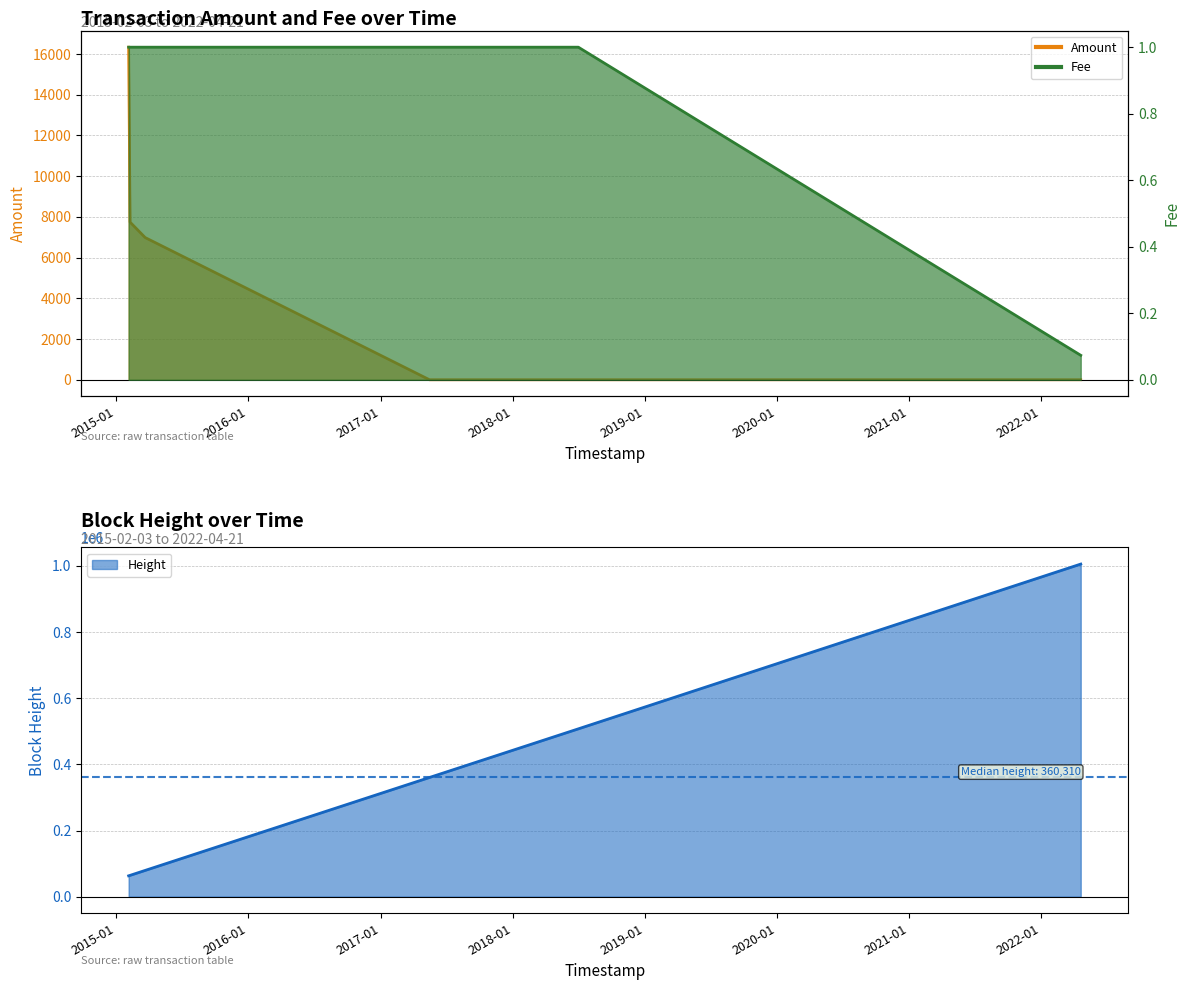

Is it true that Height equals 761022.7 at 2018-04-27 14:59:52?

False